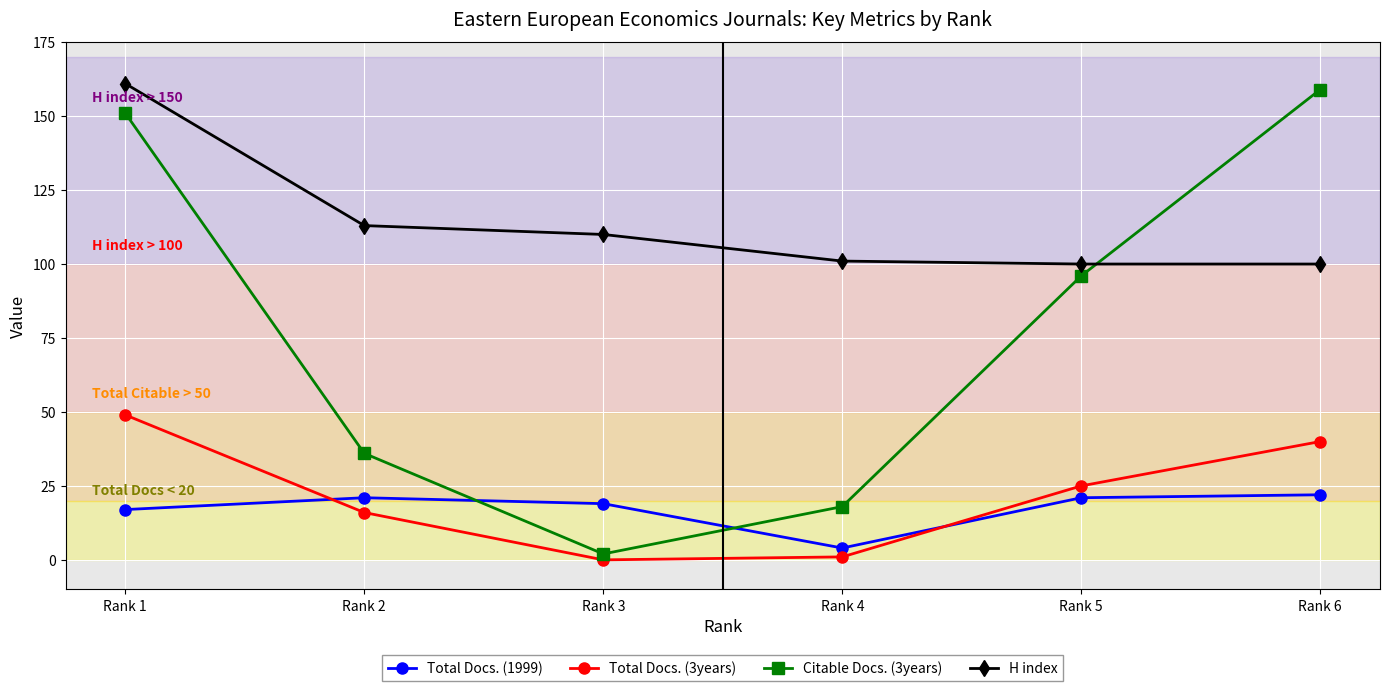

True or false: Total Docs. (3years) has more than 0 points higher than both neighbors.

False